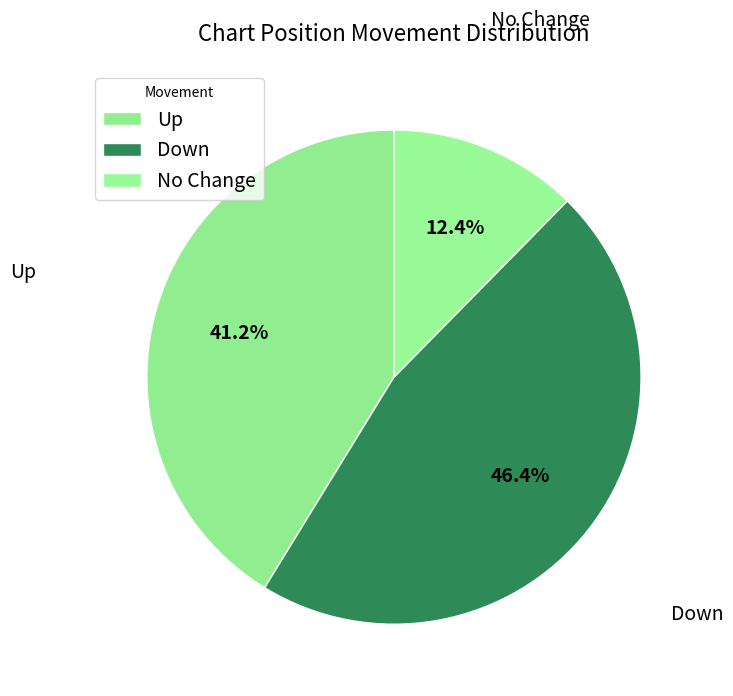

What percentage is NOT represented by Down?

53.6%